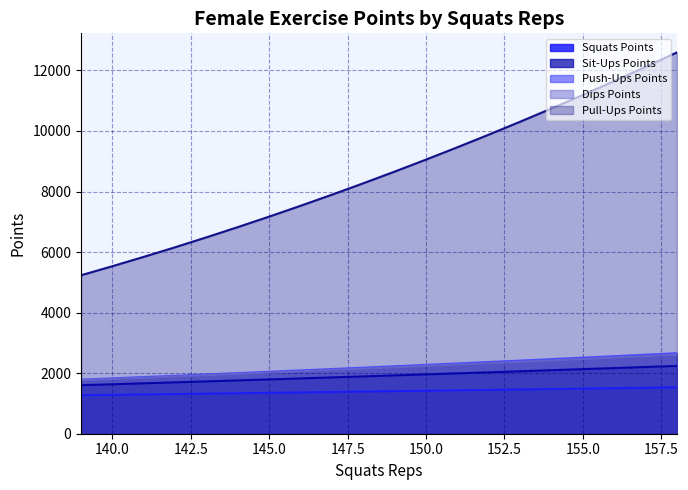

True or false: Pull-Ups Points has more than 1 interior local peaks.

False